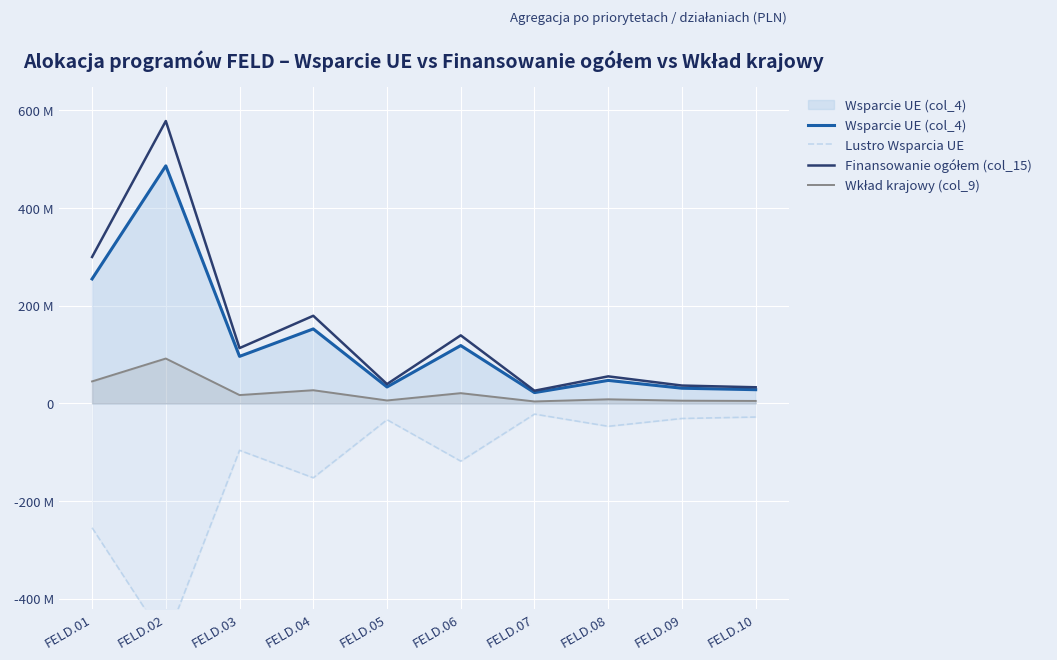

What is the value of the Wkład krajowy (col_9) point at the 3rd from the left?

16976838